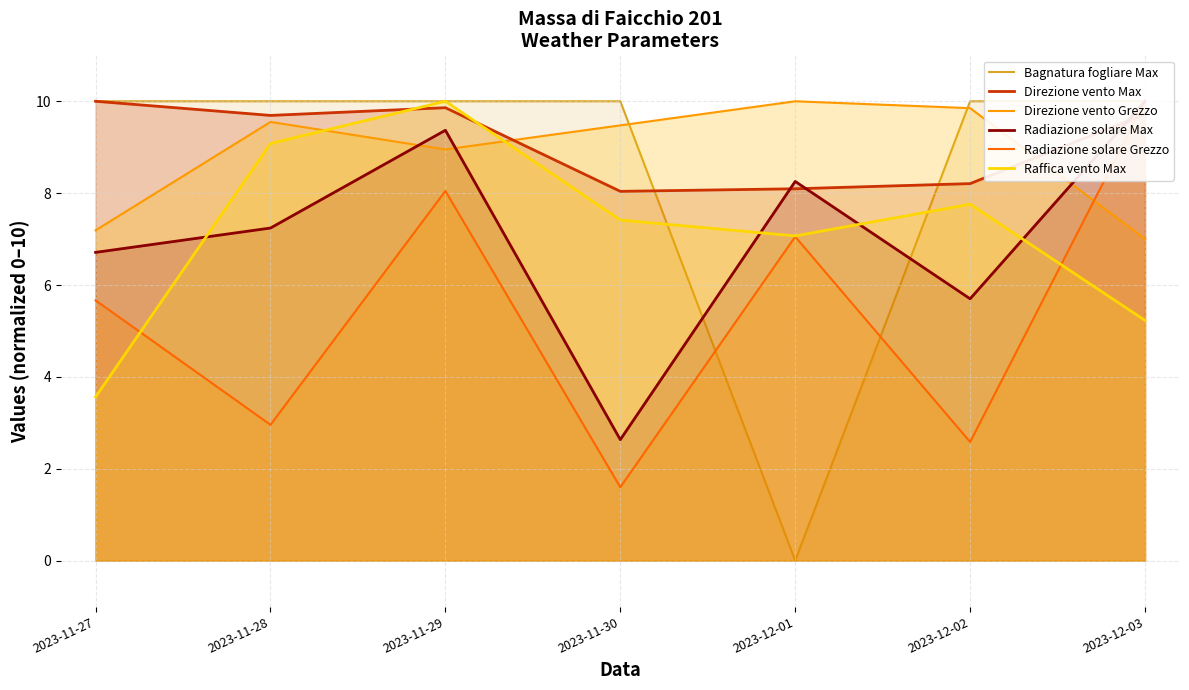

What is the sum of the Radiazione solare Max values at 2023-11-30 and 2023-11-29?

12.0